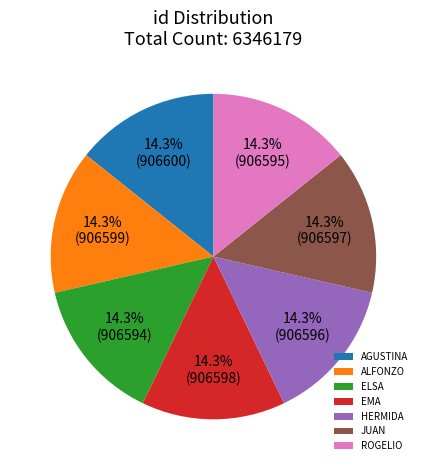

How much of the chart is everything except JUAN?

85.7%